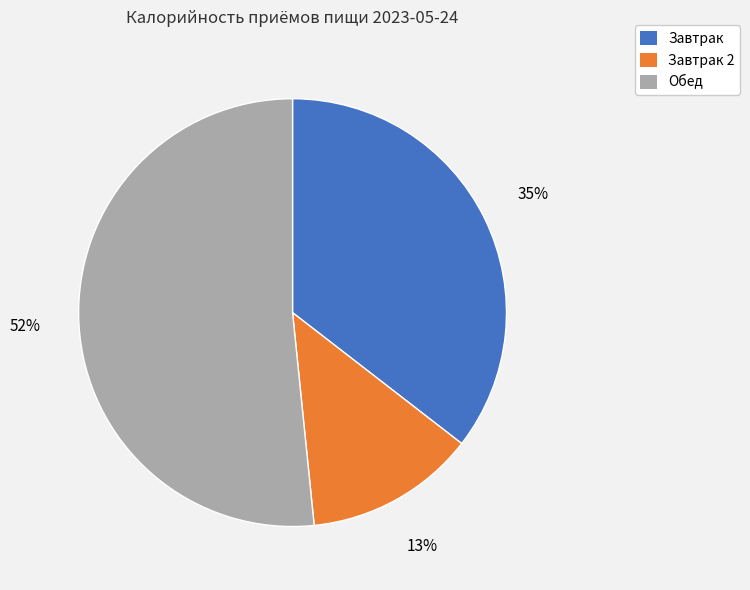

True or false: Завтрак 2 accounts for 13% of the total.

True